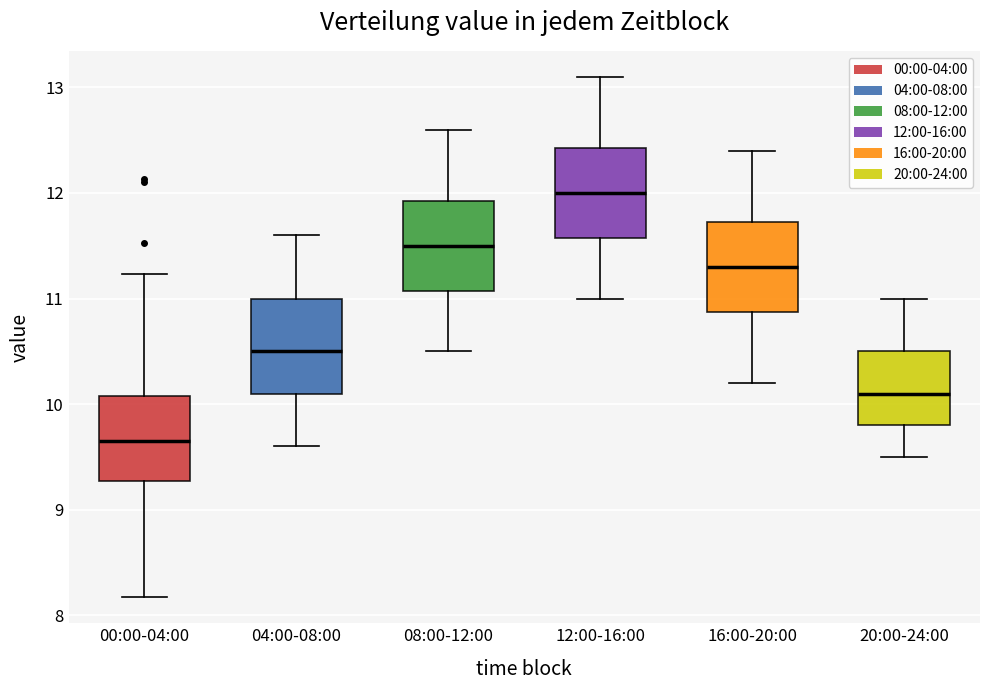

Which box has the highest median line?

12:00-16:00